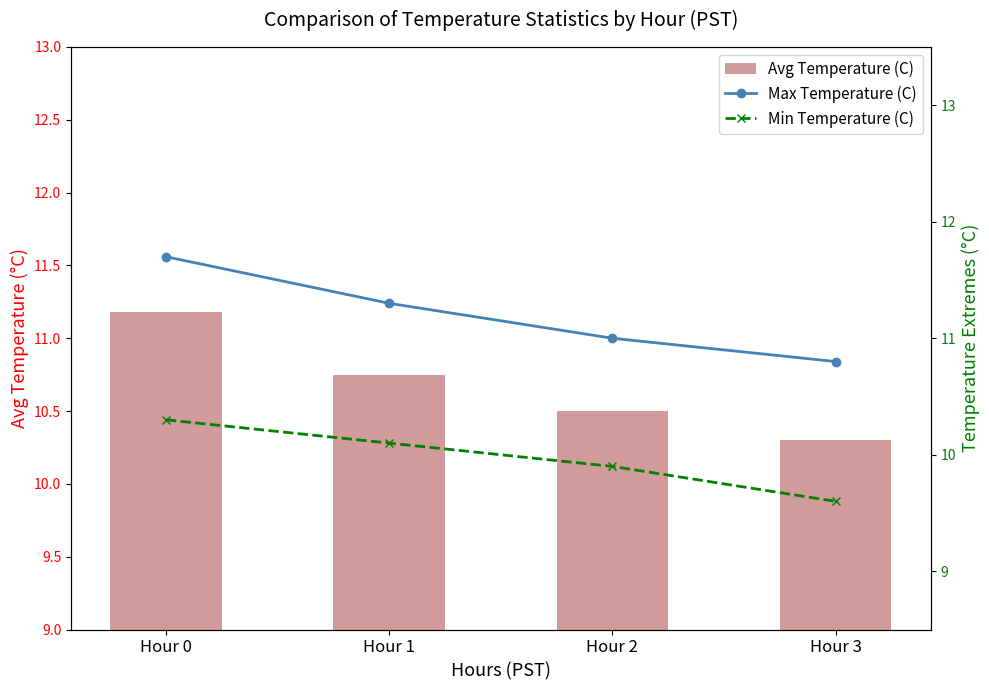

What is the spread (max minus min) of values at Hour 0?

1.4